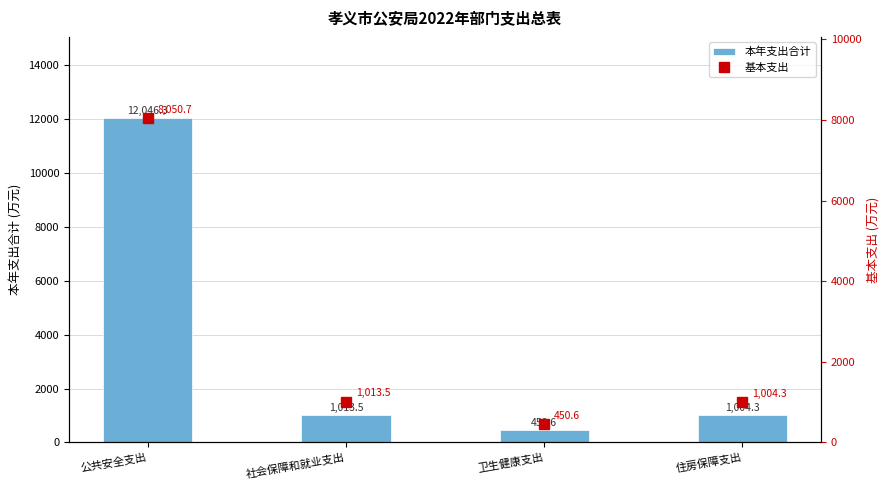

Which category has the highest value in the 本年支出合计 series?

公共安全支出